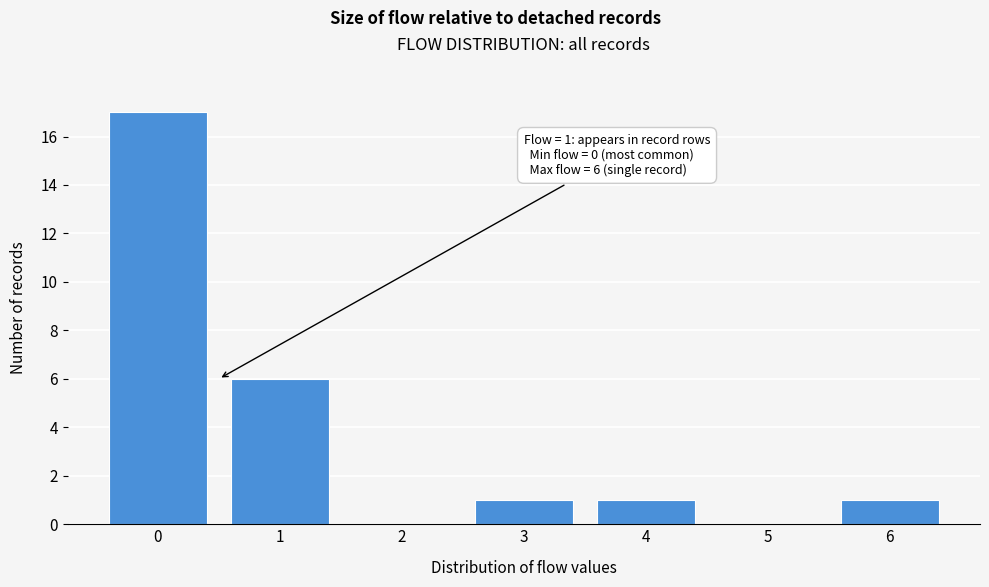

Reading right to left, list all the values displayed in this chart.

6=1	5=0	4=1	3=1	2=0	1=6	0=17